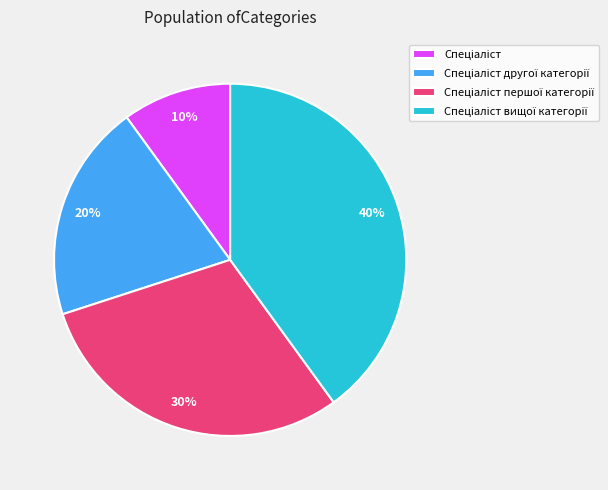

Is there a majority slice in this chart?

No